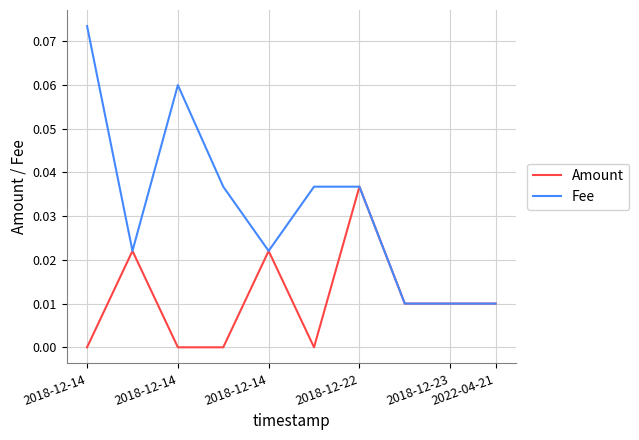

Rank the series by their maximum value, from lowest to highest.

Amount, Fee